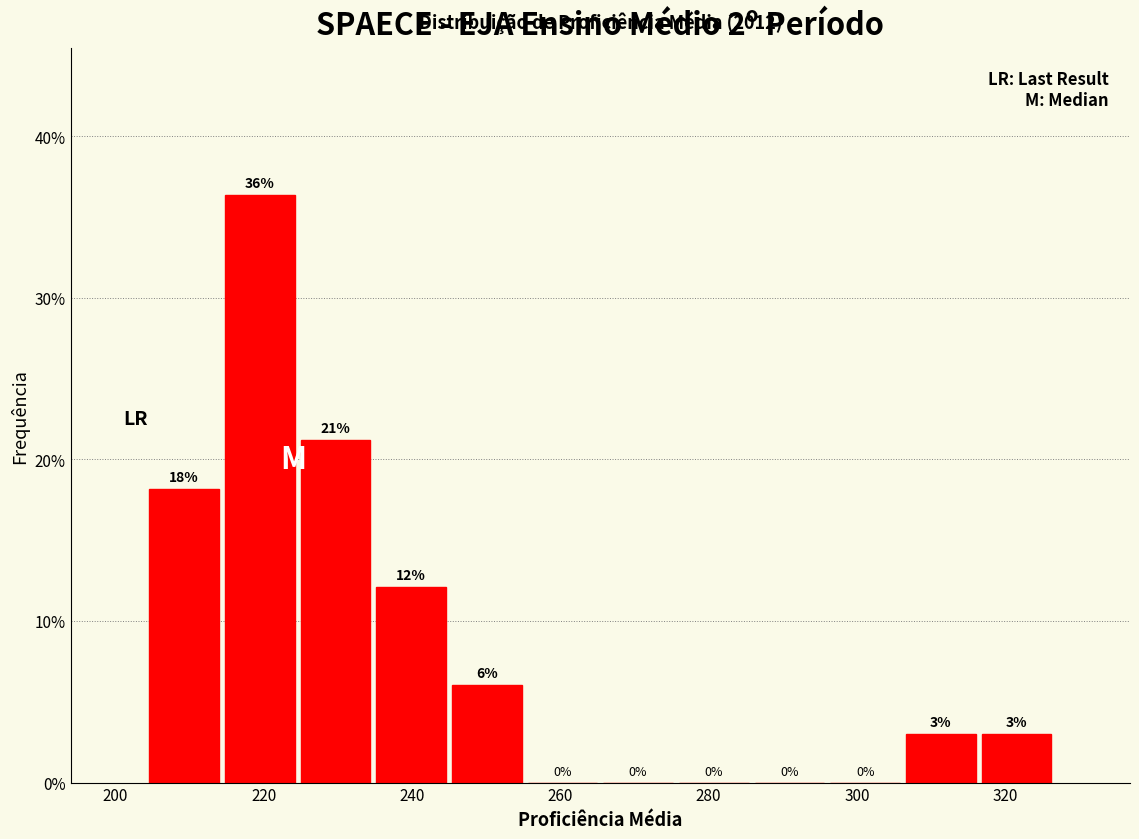

Which range on the x-axis has the tallest bar?

214 to 224